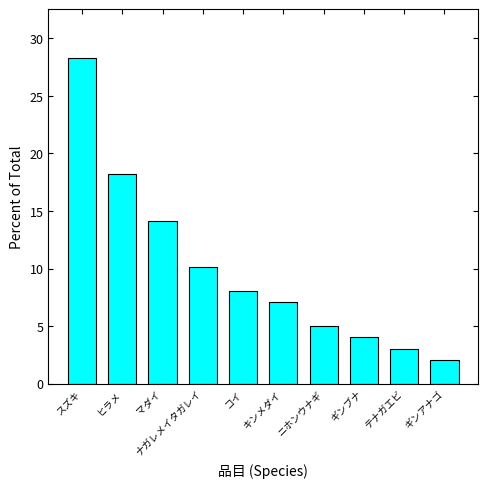

Is it true that the value at コイ is 8.1?

True